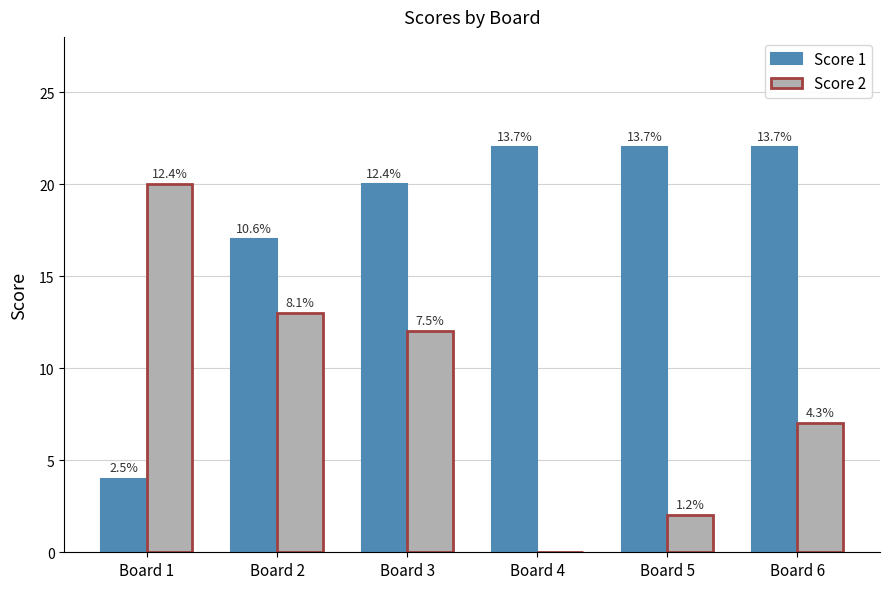

How many groups of bars are there?

6